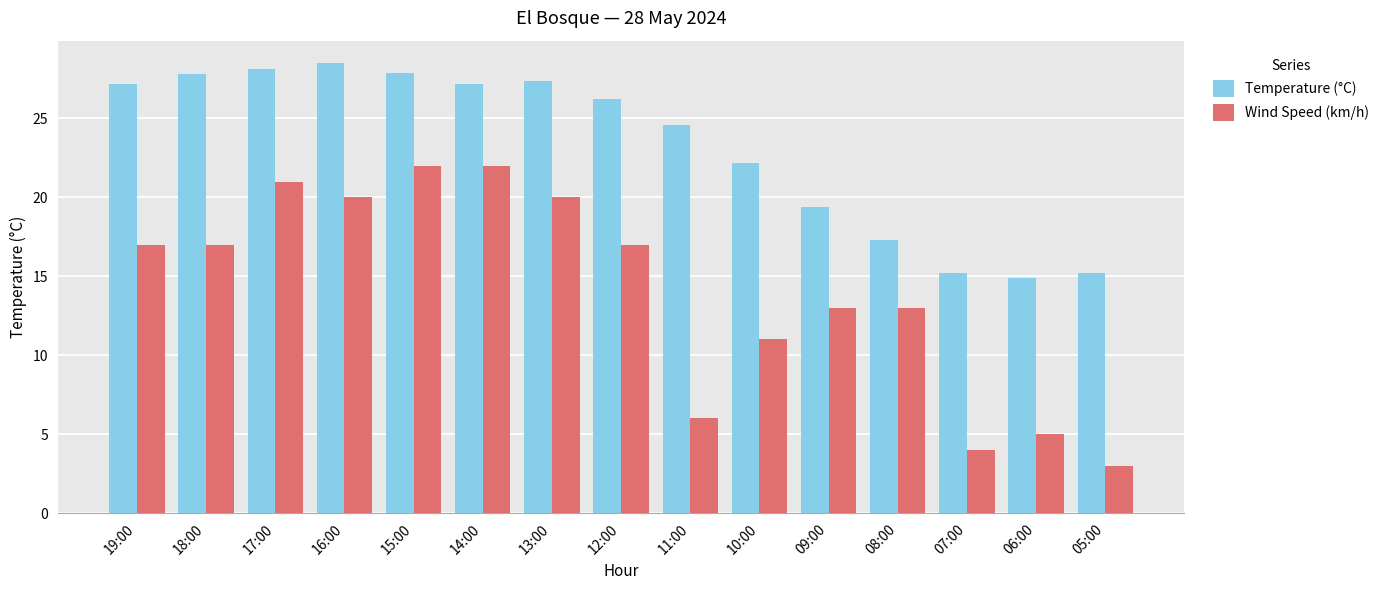

At how many categories does at least one series exceed 23?

9